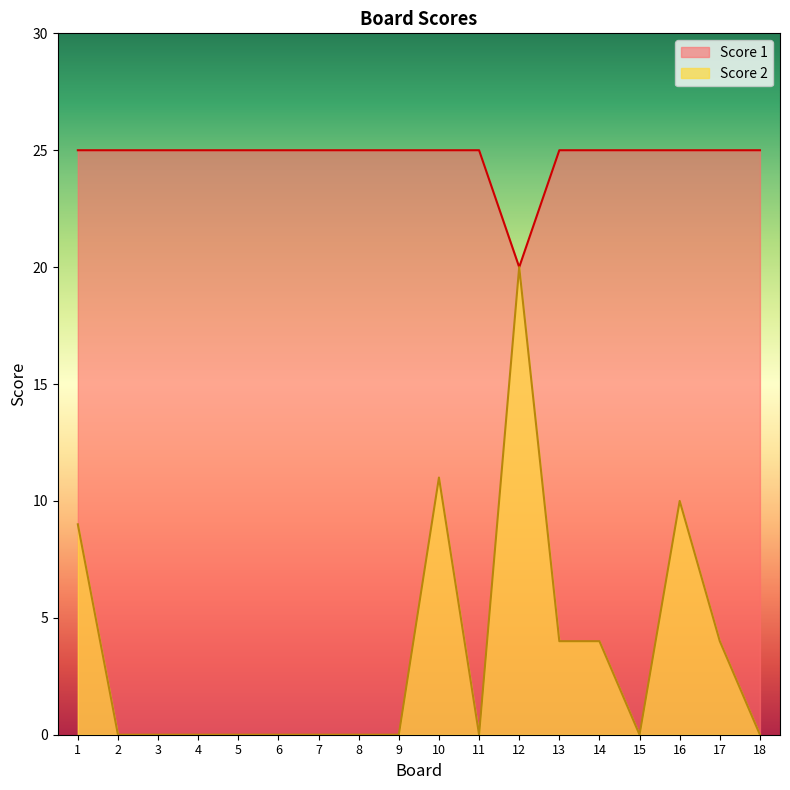

At which category is the sum across all series the highest?

12